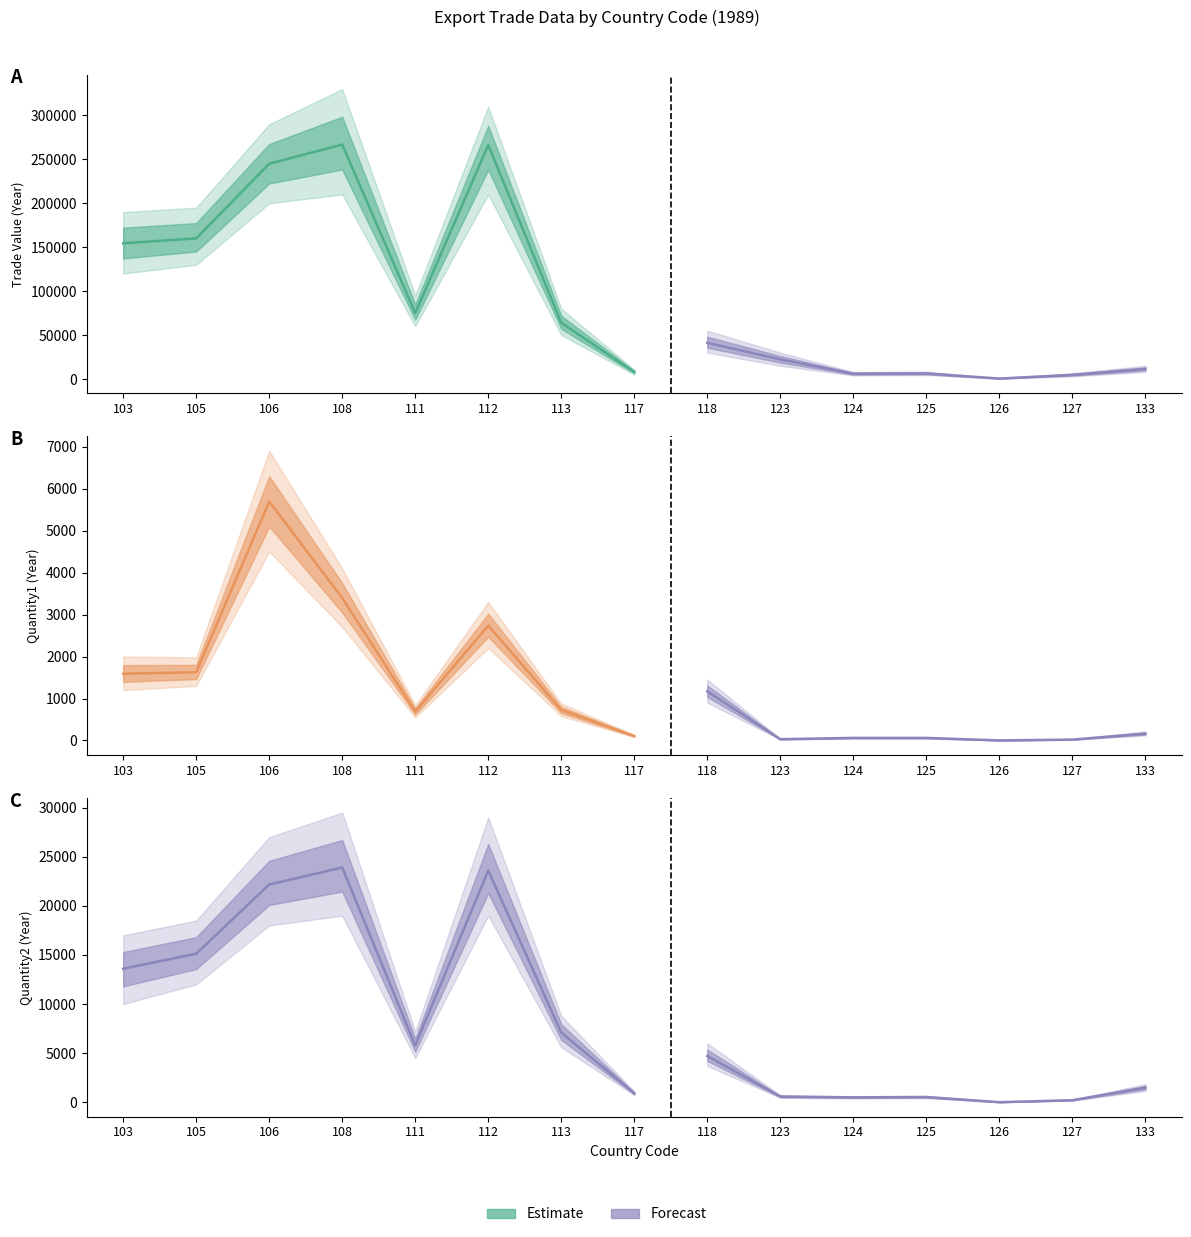

At which category does Value-Year reach its first local valley?

111